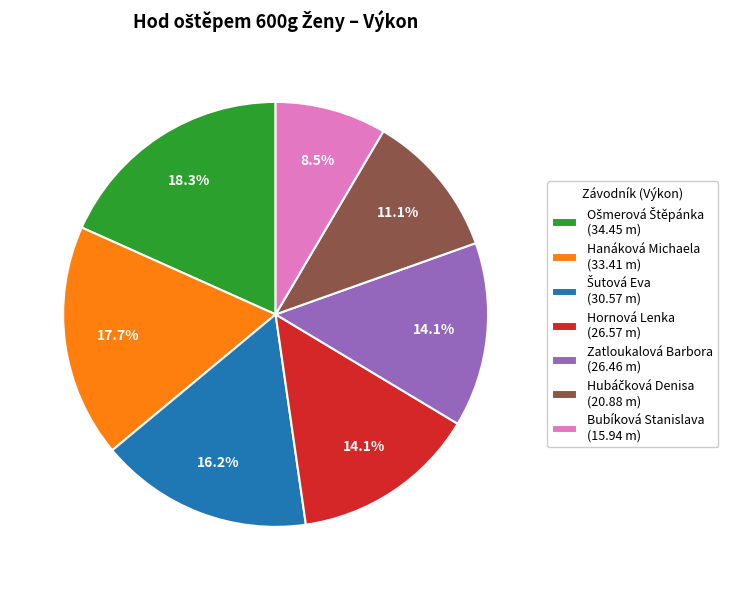

Is there a majority slice in this chart?

No